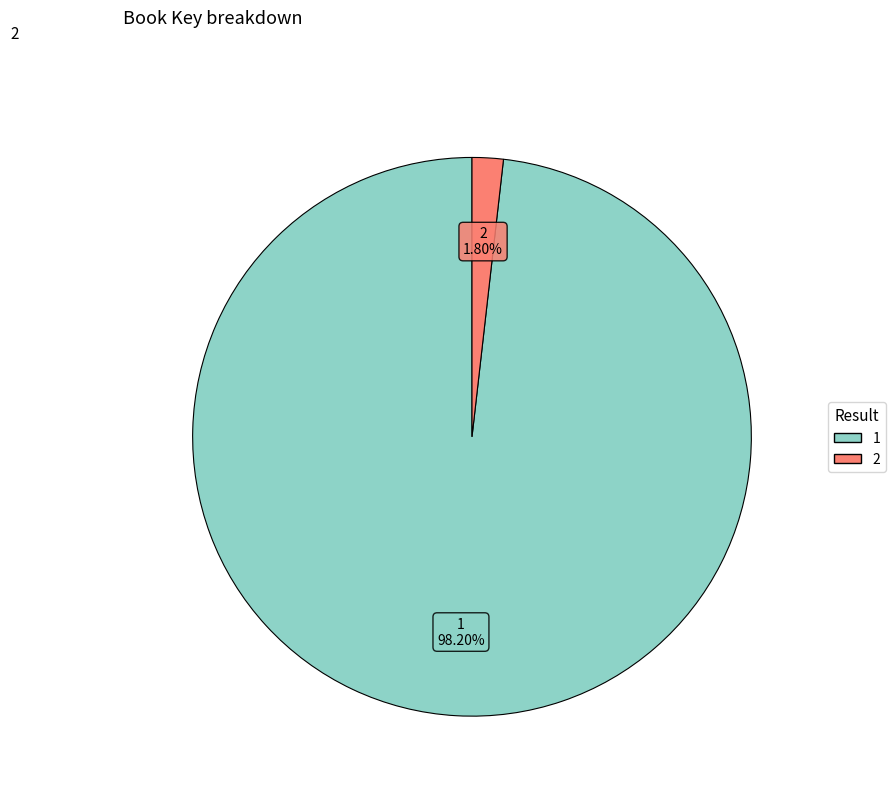

Is the sum of 2 and 1 greater than half?

Yes